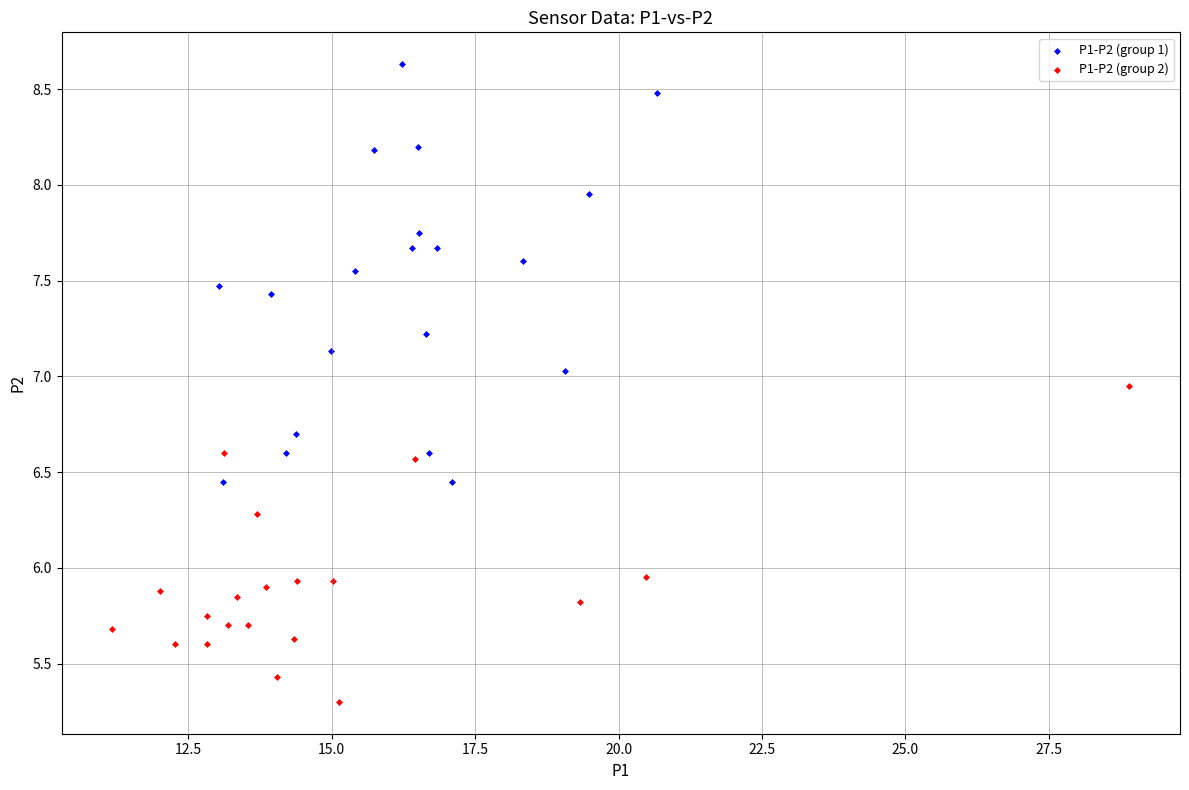

Which series reaches the minimum Y coordinate?

P1-P2 (group 2)